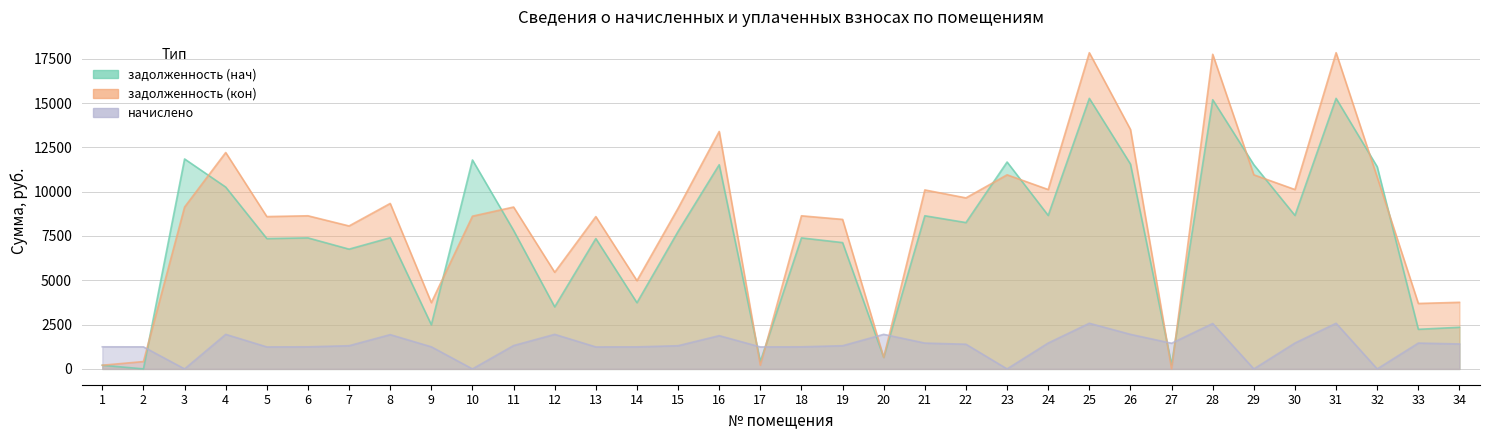

Count the number of categories in the chart.

34